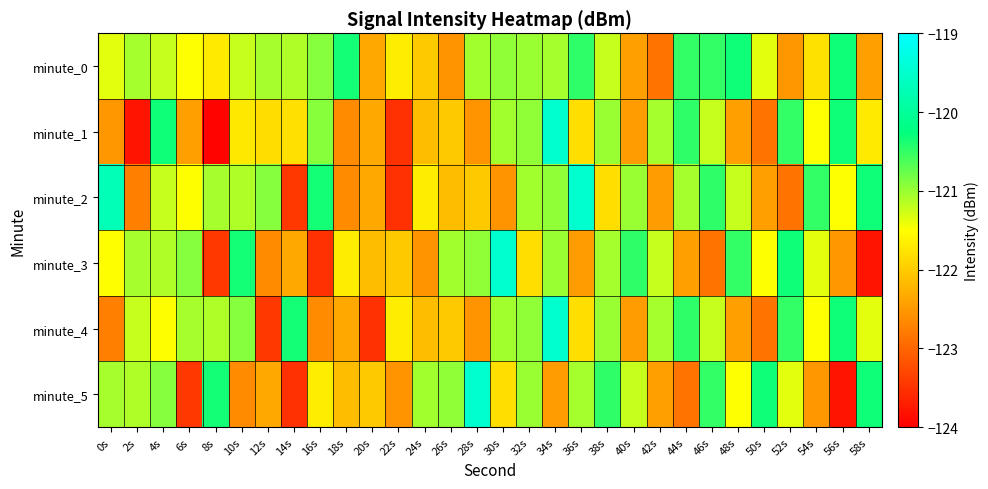

Which label corresponds to the smallest value in the chart?

8s